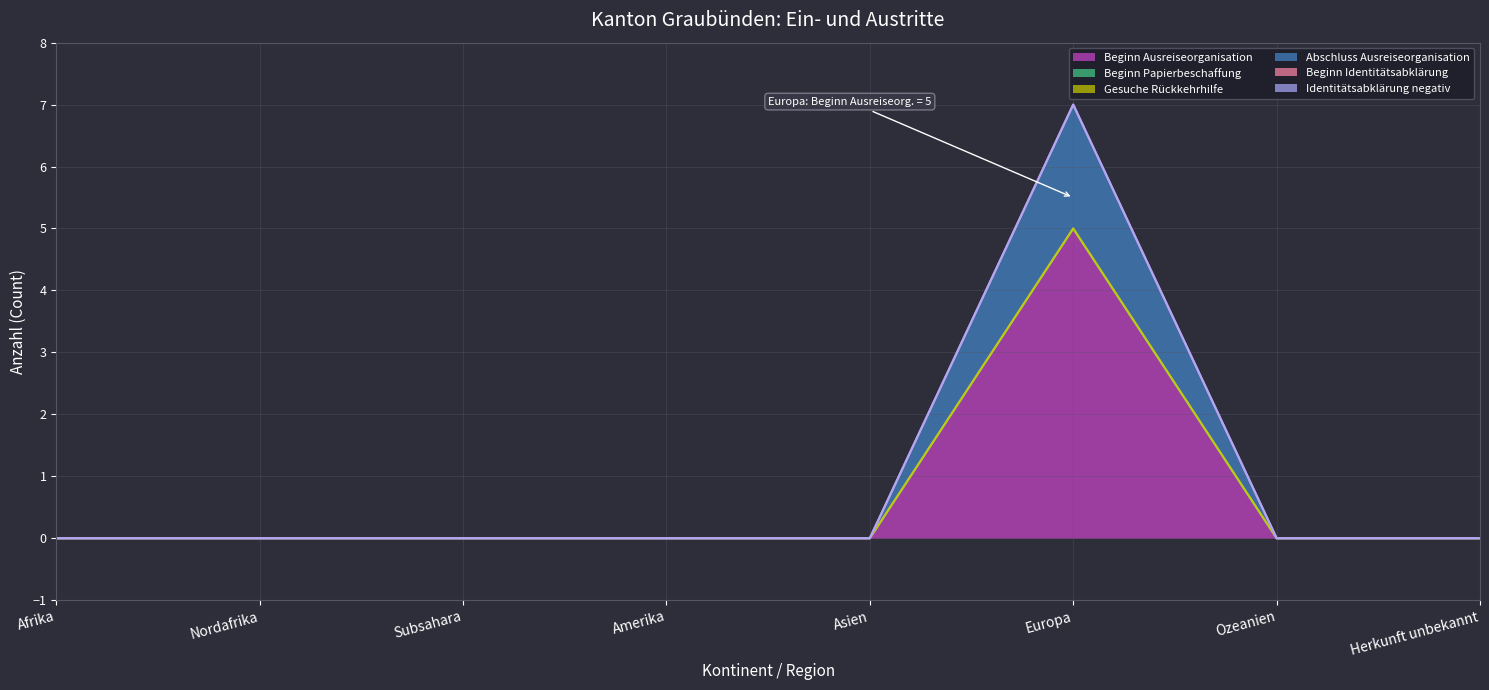

Which category has the lowest value in the Beginn Ausreiseorganisation series?

Afrika